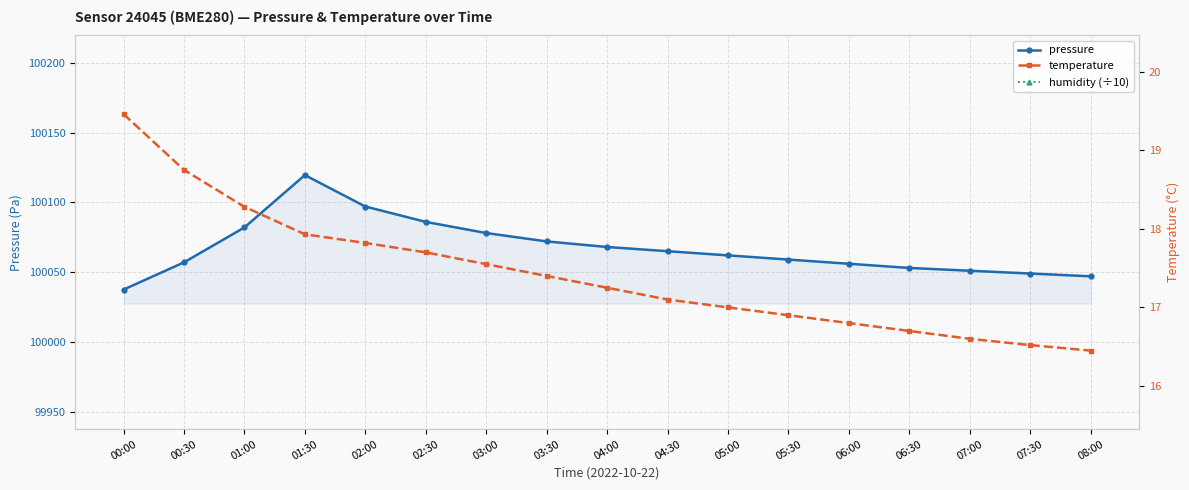

At 03:30, list the series in order from smallest to largest.

humidity (÷10), temperature, pressure